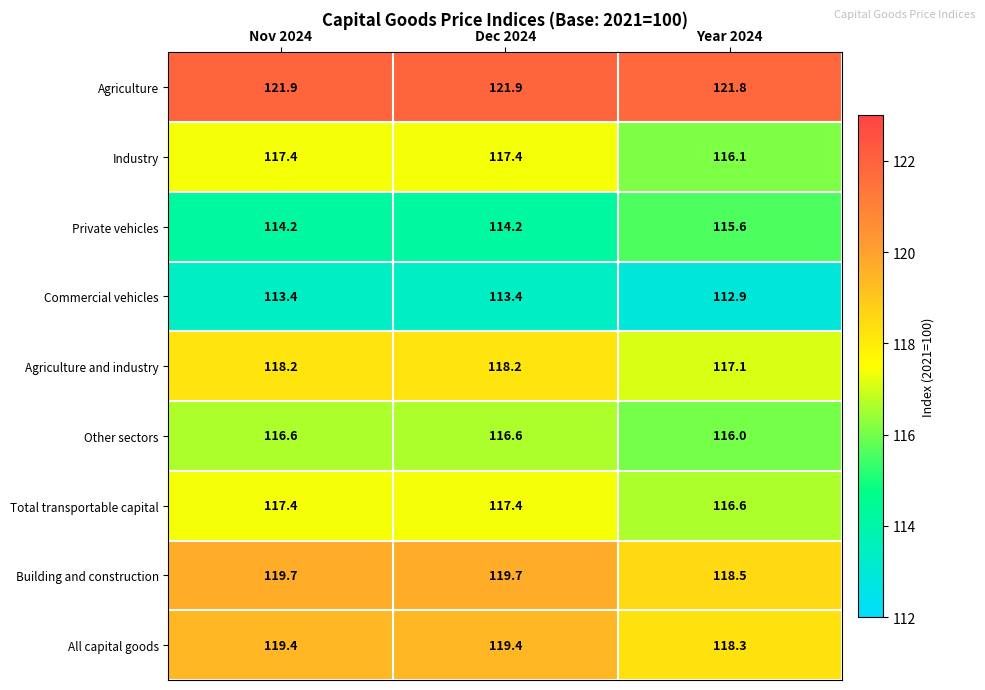

What is the average value of the Agriculture series?

121.9